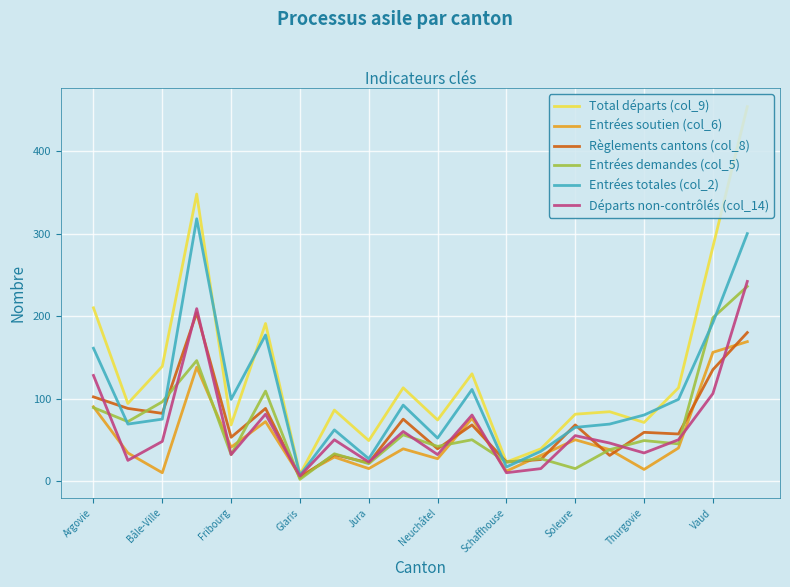

Which series has the largest total across all categories?

Total départs (col_9)